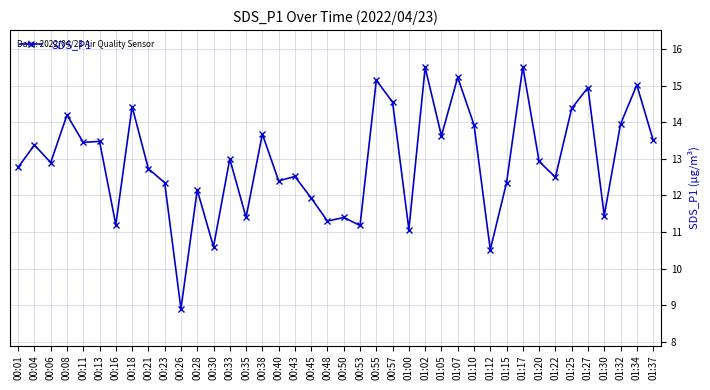

What is the sum of the values at 00:30 and 00:26?

19.5